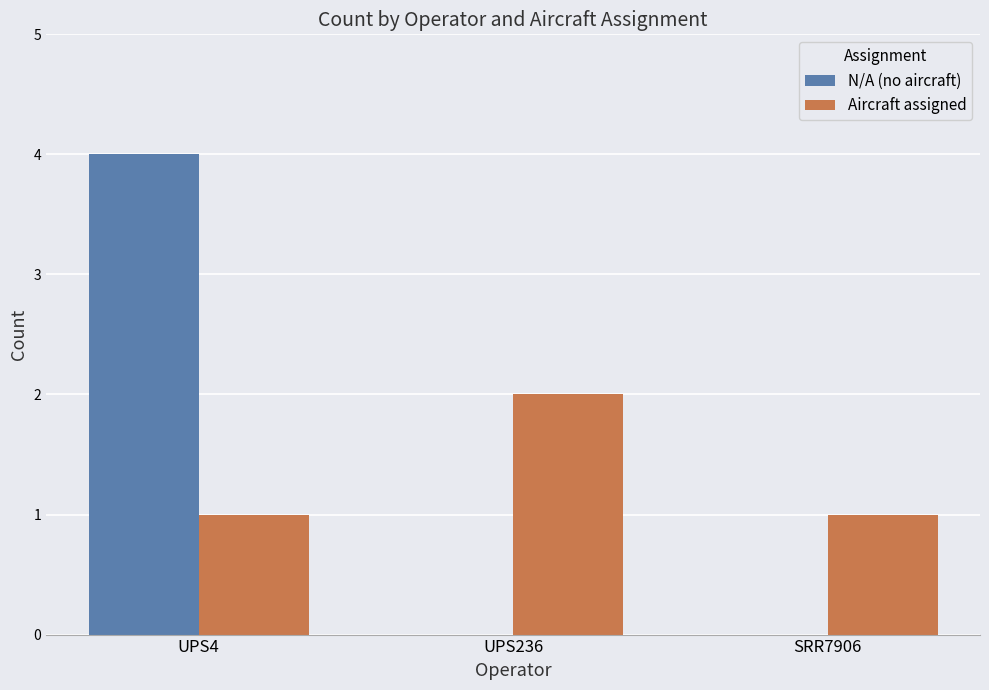

What is the total value across all series at UPS4?

5